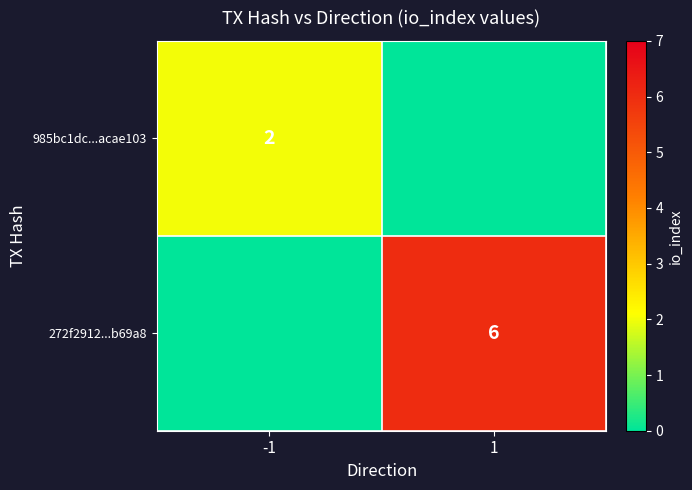

The 272f2912...b69a8 series shows 6 at 1. True or false?

True